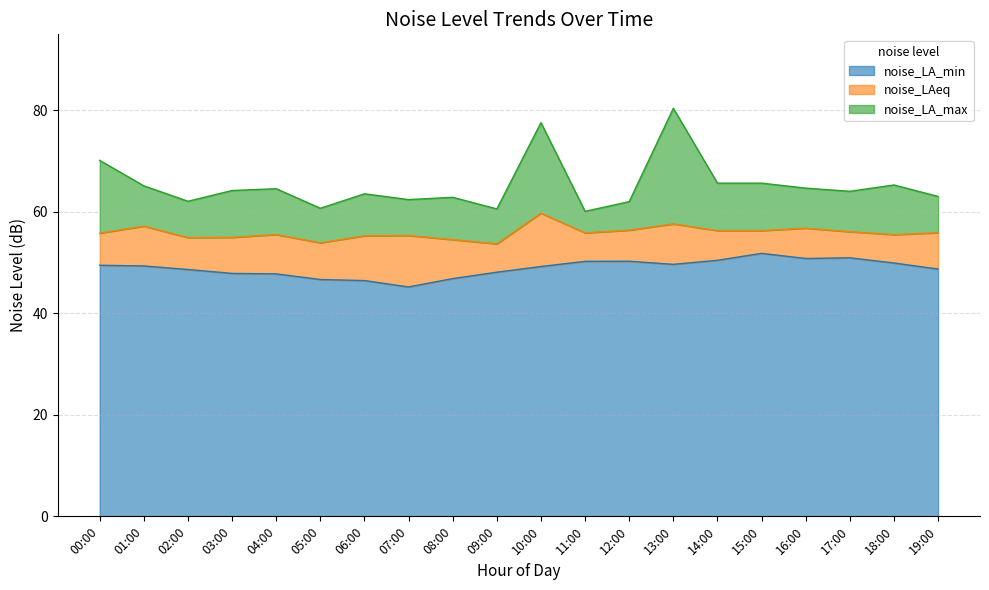

What is the sum of the noise_LAeq values at 02:00 and 10:00?

114.7